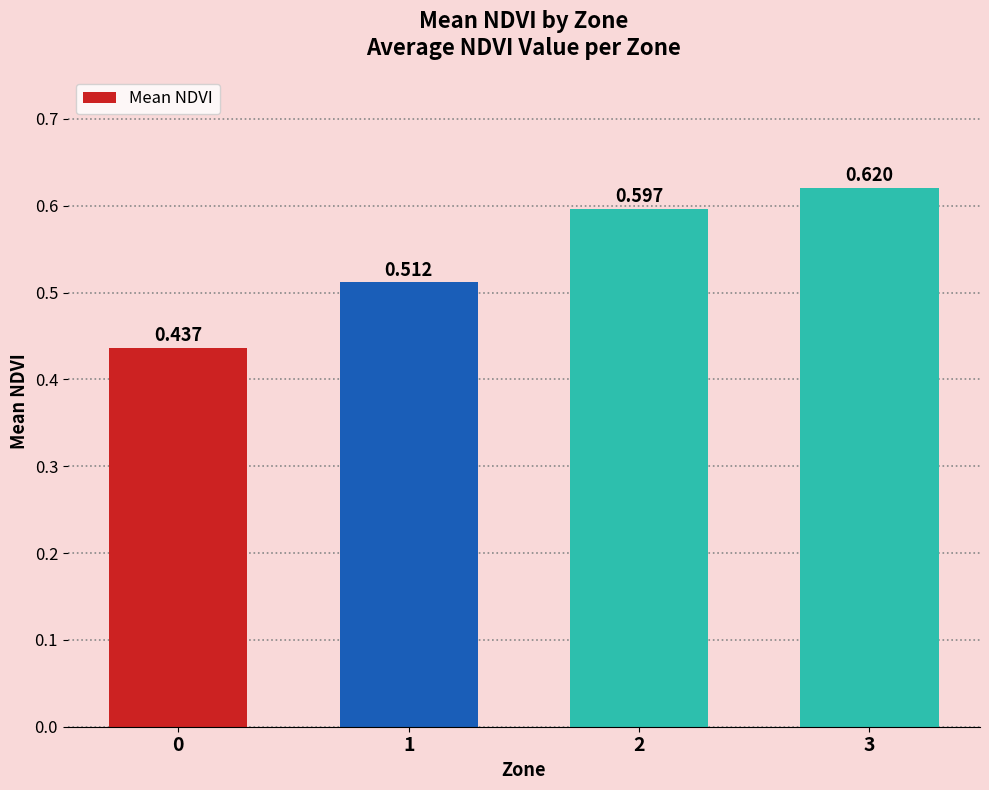

List the labels in order of value, smallest first.

0, 1, 2, 3